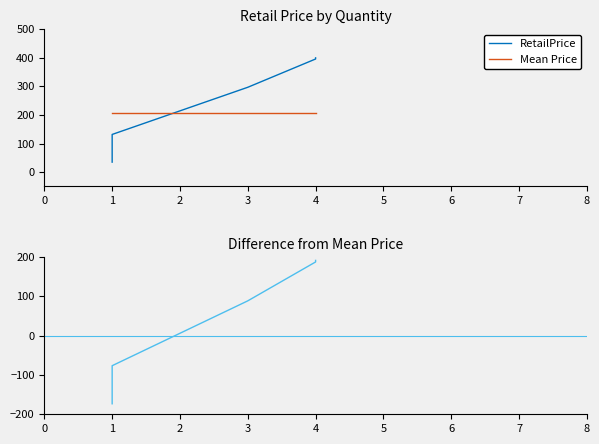

The value of Difference at 4 is 321.6. True or false?

False